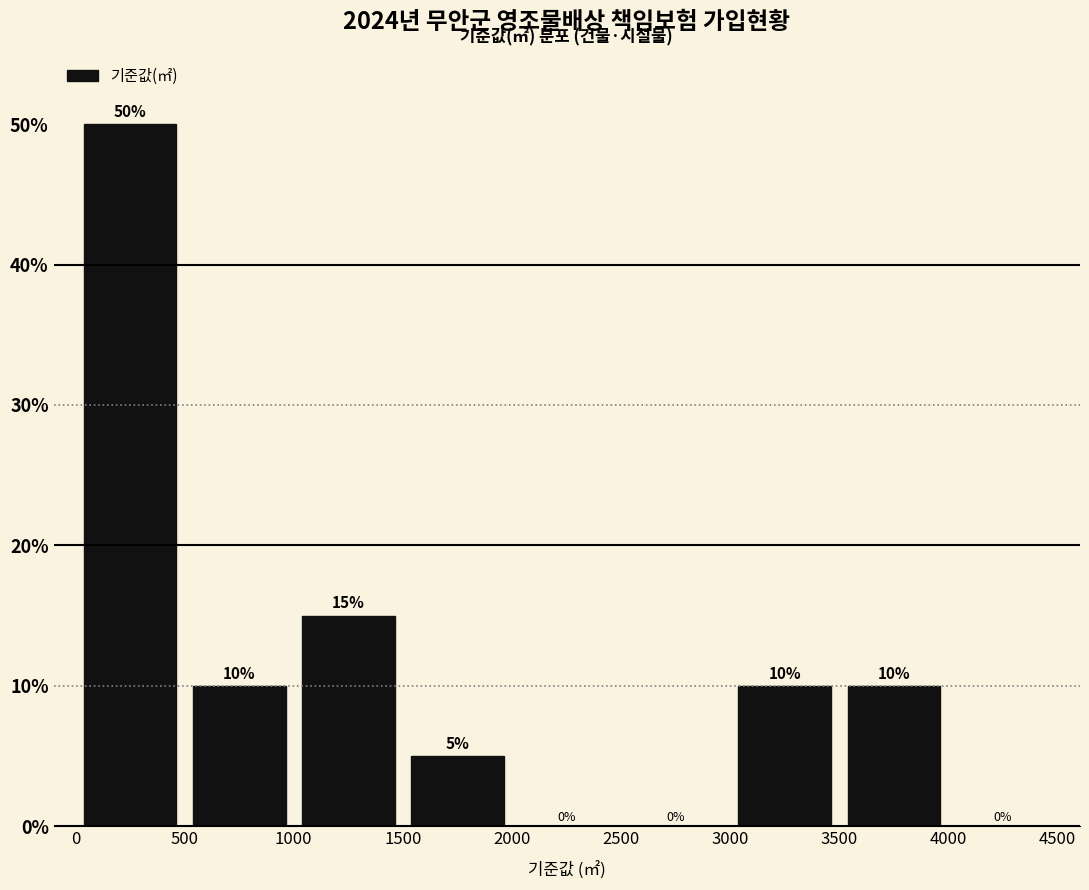

What is the height of the bar covering 1000 to 1500 on the x-axis?

15